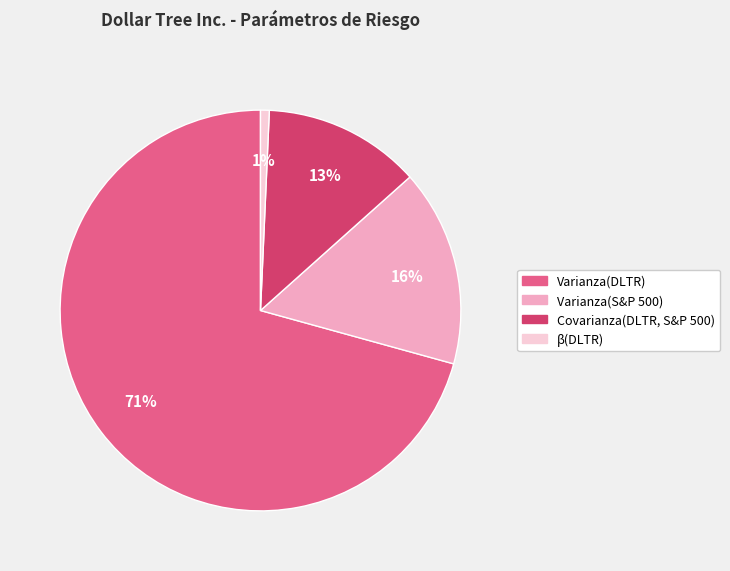

To the nearest percent, what percentage of the pie is Varianza(S&P 500)?

16%